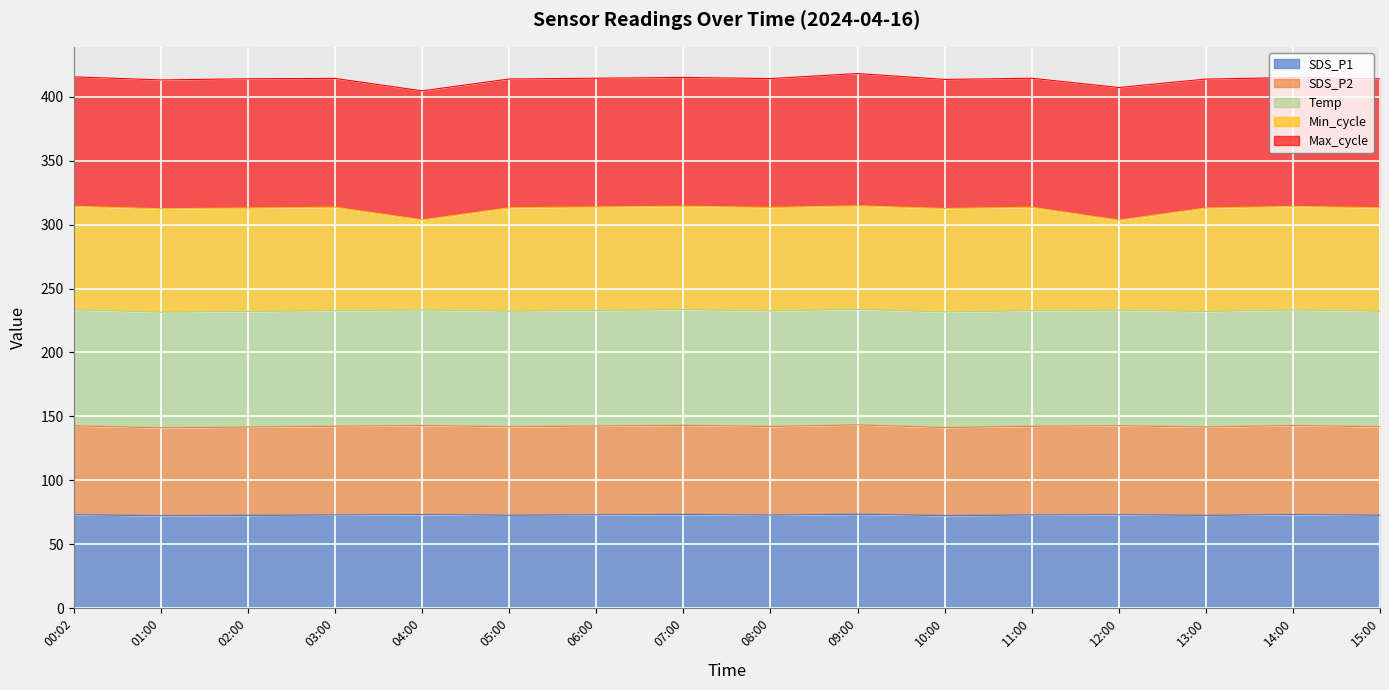

How many values in the SDS_P2 series exceed 142?

9